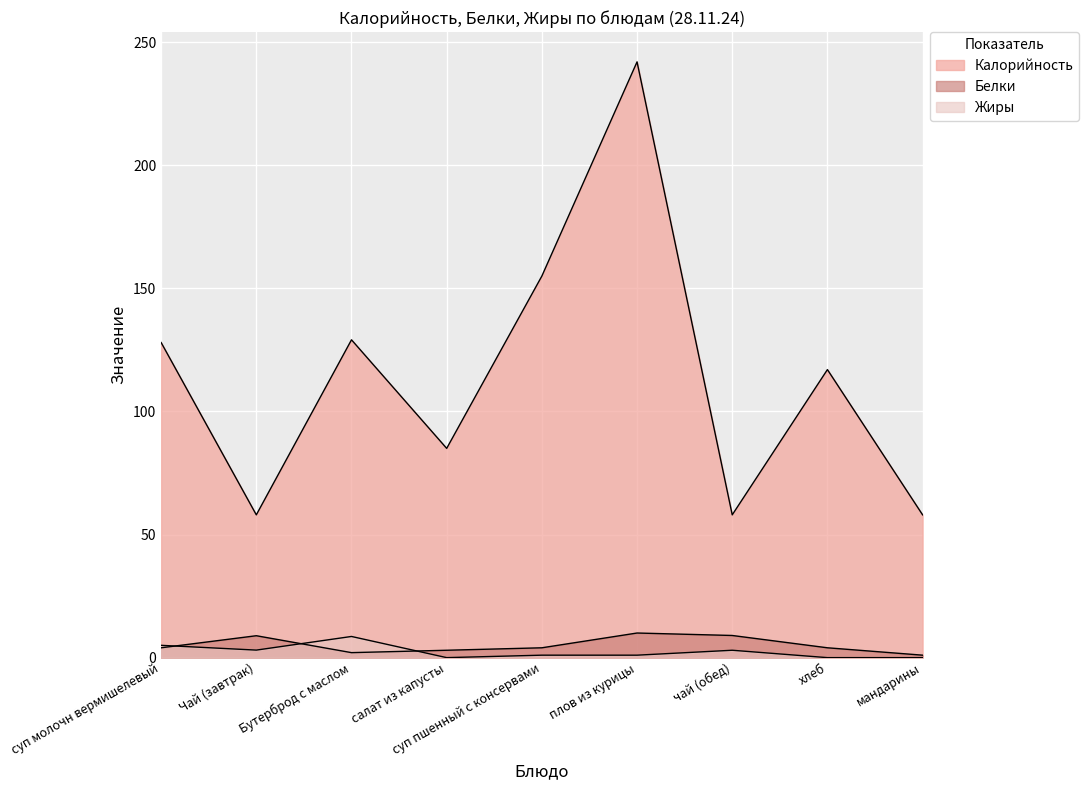

Where is Калорийность nearest to the value 150?

суп пшенный с консервами